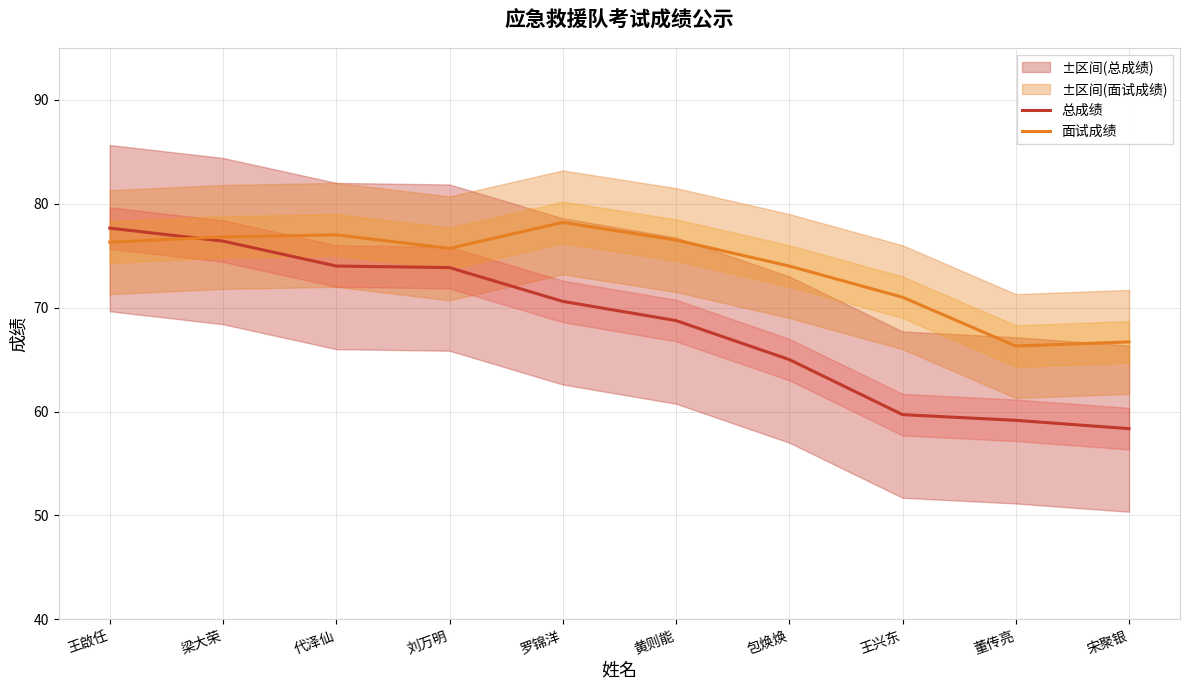

What is the sum of the 总成绩 values at 黄则能 and 代泽仙?

142.8